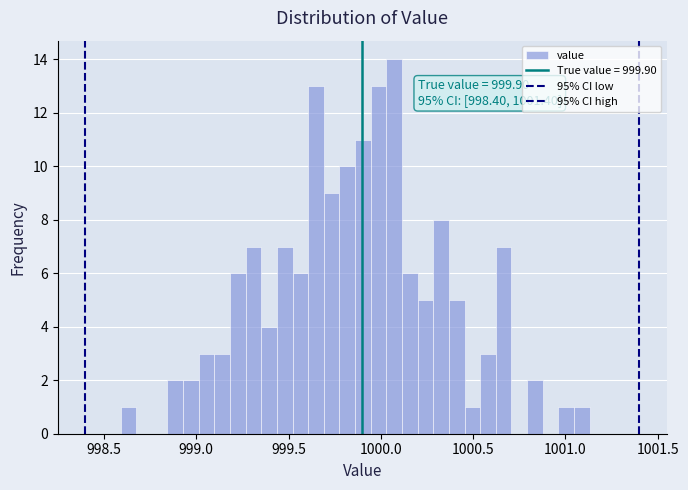

Around what value on the x-axis is the tallest bar? Give the approximate position of its centre, as read against the axis.

1000.05